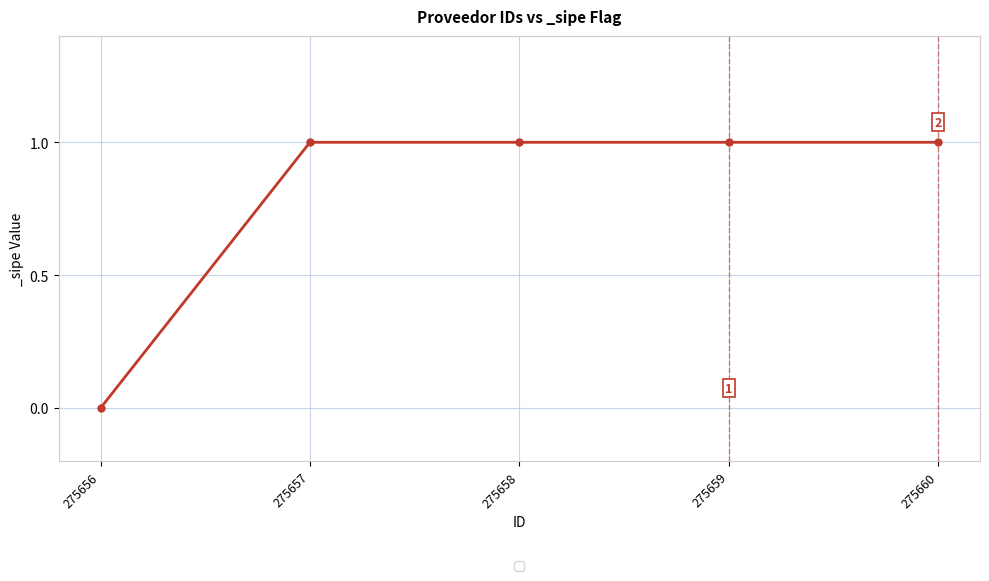

Reading left to right, transcribe all the data shown in this chart.

0	1	1	1	1